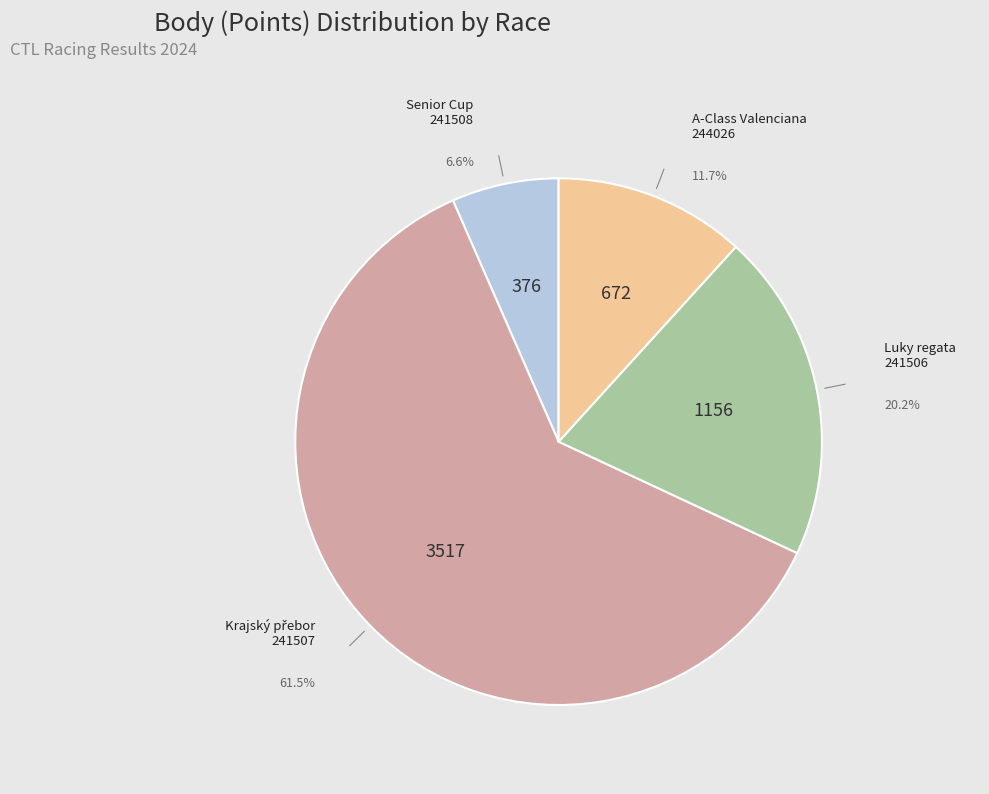

Does any single category account for the majority?

Yes